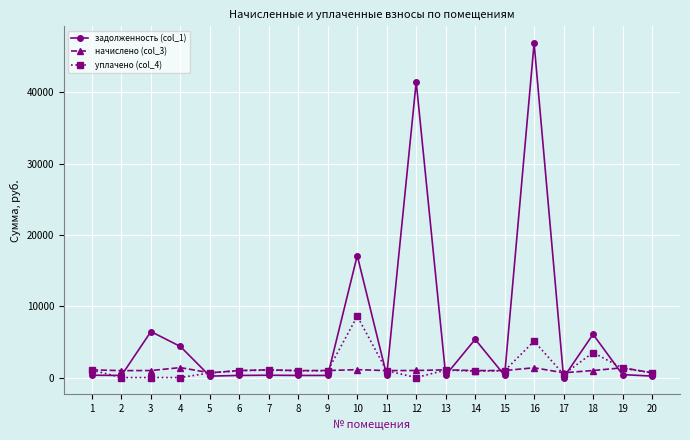

What is the difference between the maximum and second lowest values in the уплачено (col_4) series?

8600.3